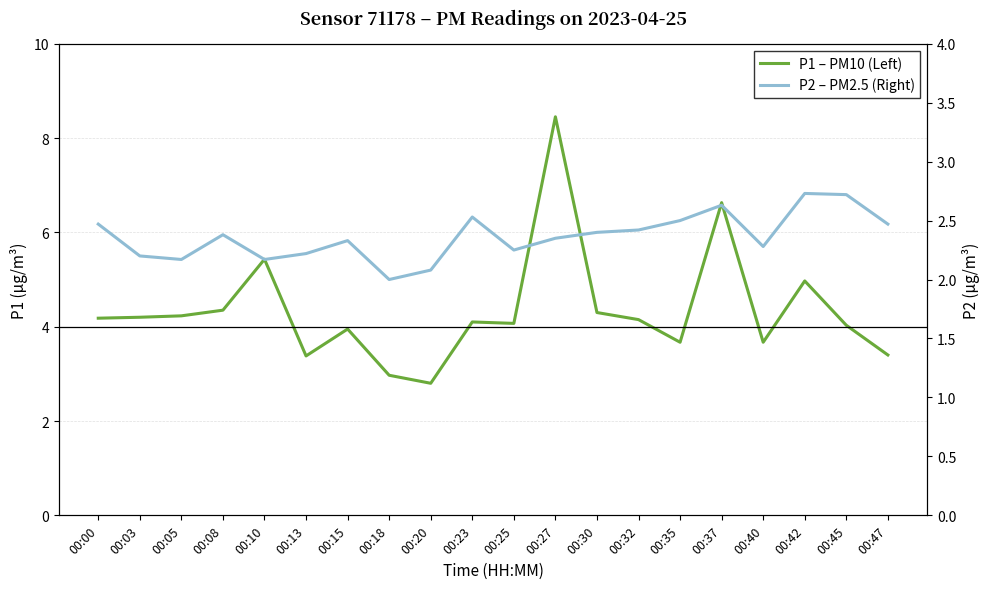

Reading right to left, transcribe all the data shown in this chart.

P1 – PM10 (Left): 00:47=3.4	00:45=4.0	00:42=5.0	00:40=3.7	00:37=6.6	00:35=3.7	00:32=4.2	00:30=4.3	00:27=8.4	00:25=4.1	00:23=4.1	00:20=2.8	00:18=3.0	00:15=4.0	00:13=3.4	00:10=5.4	00:08=4.3	00:05=4.2	00:03=4.2	00:00=4.2
P2 – PM2.5 (Right): 00:47=2.5	00:45=2.7	00:42=2.7	00:40=2.3	00:37=2.6	00:35=2.5	00:32=2.4	00:30=2.4	00:27=2.4	00:25=2.2	00:23=2.5	00:20=2.1	00:18=2.0	00:15=2.3	00:13=2.2	00:10=2.2	00:08=2.4	00:05=2.2	00:03=2.2	00:00=2.5